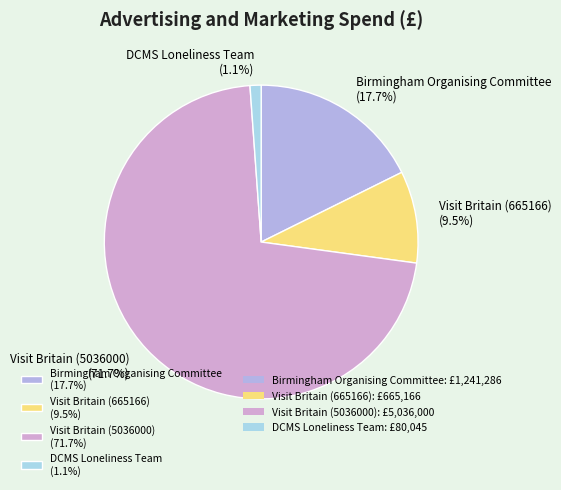

What is the ratio of the value at Visit Britain (5036000) (71.7%) to the value at Birmingham Organising Committee (17.7%)?

4.1